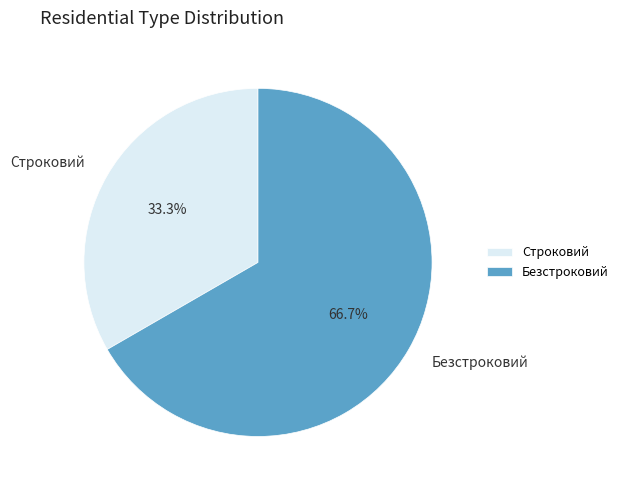

Which has a higher value, Безстроковий or Строковий?

Безстроковий